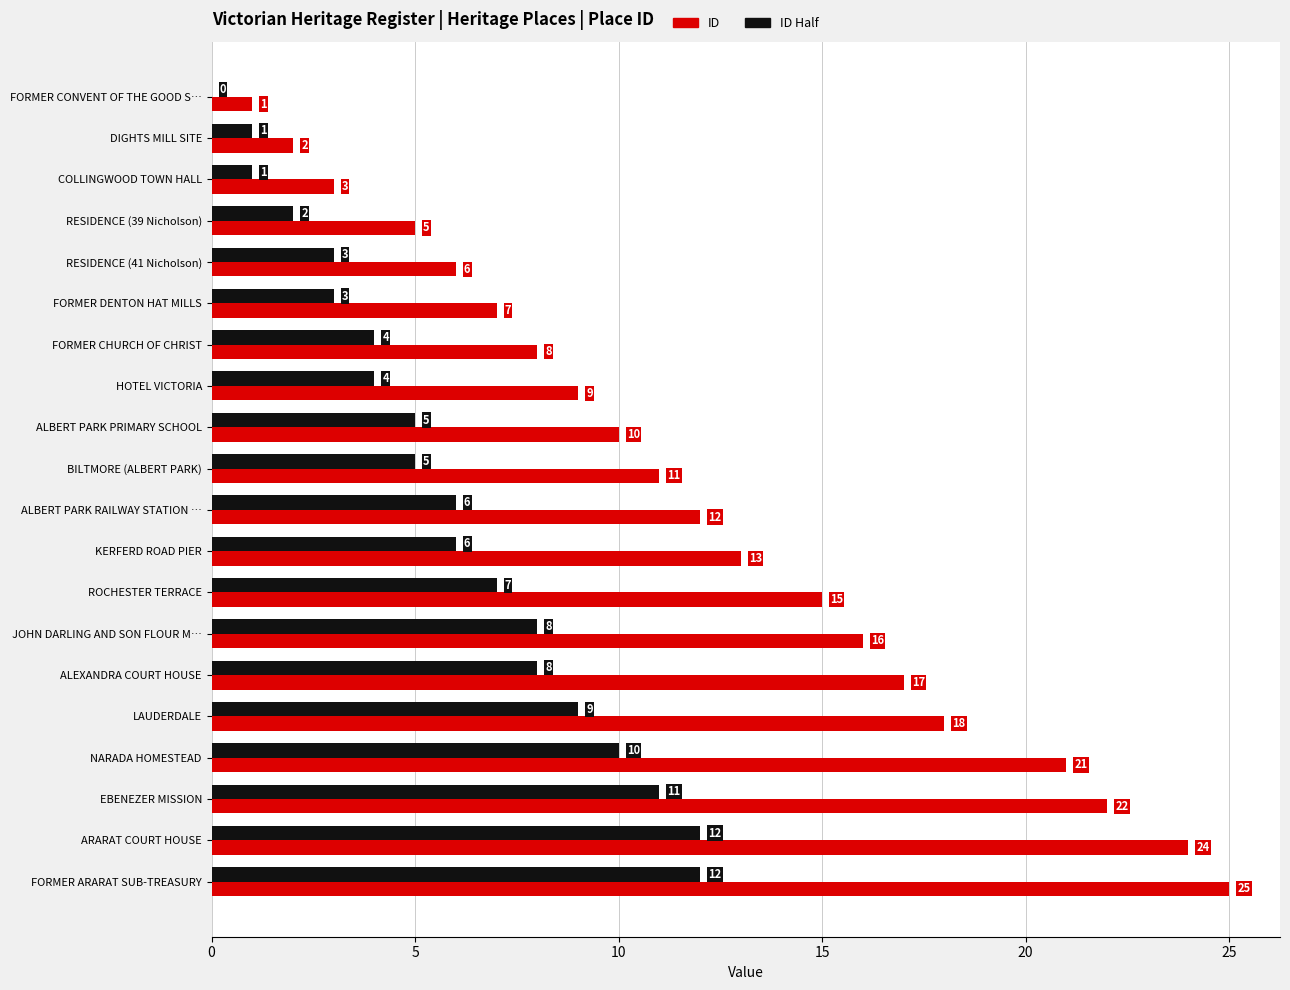

Count the number of data series in this chart.

2